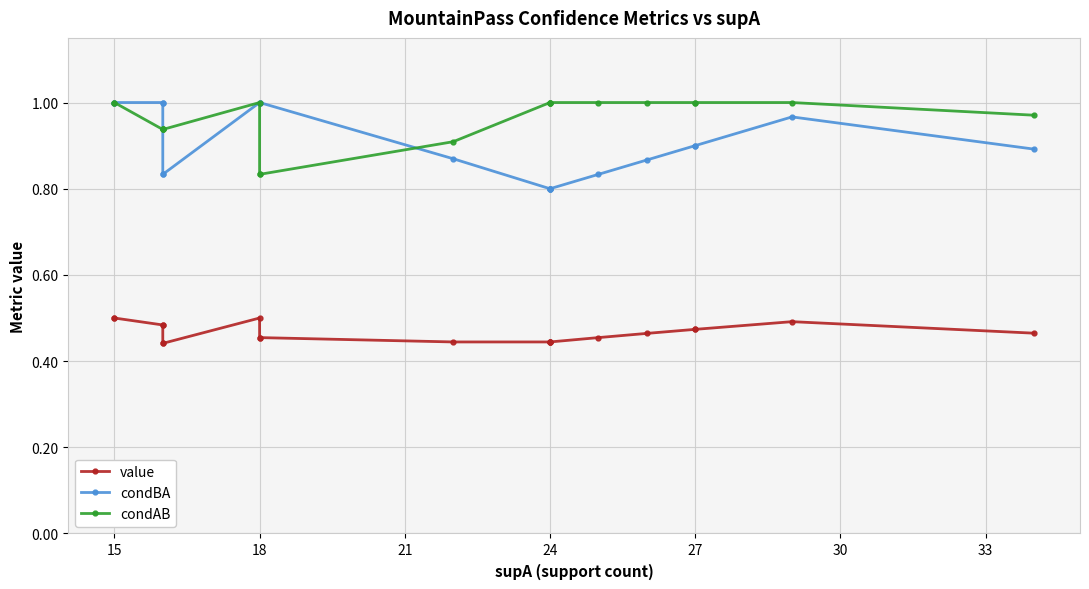

True or false: value and condAB cross at least once.

False